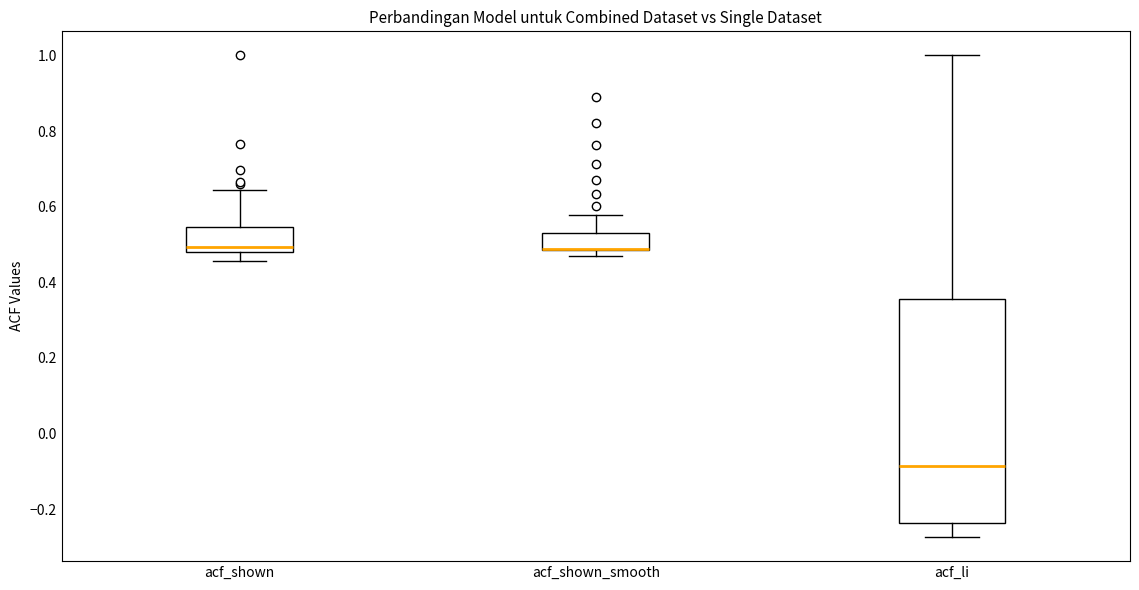

Where does the upper whisker of the box for acf_shown_smooth end on the y-axis? The values are not printed on the chart, so give them approximately, as read against the axis.

0.58